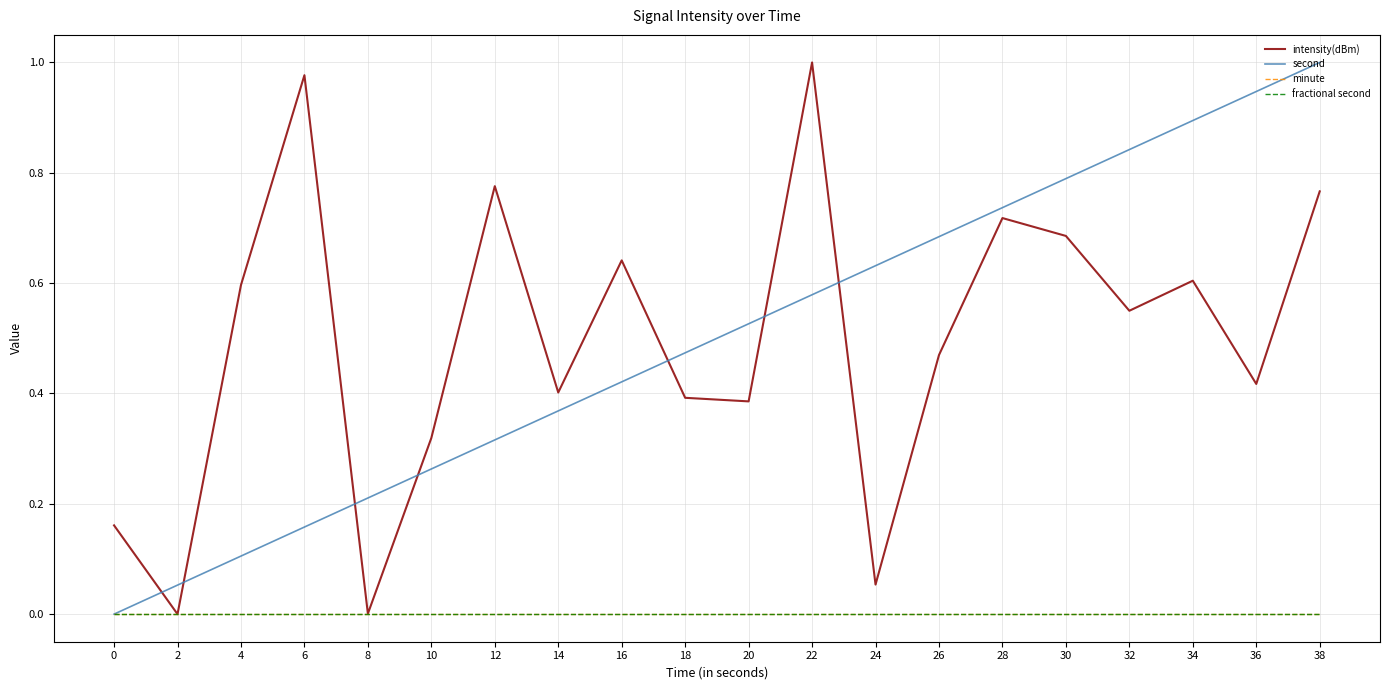

What is the difference between the highest and lowest values at 16?

0.6